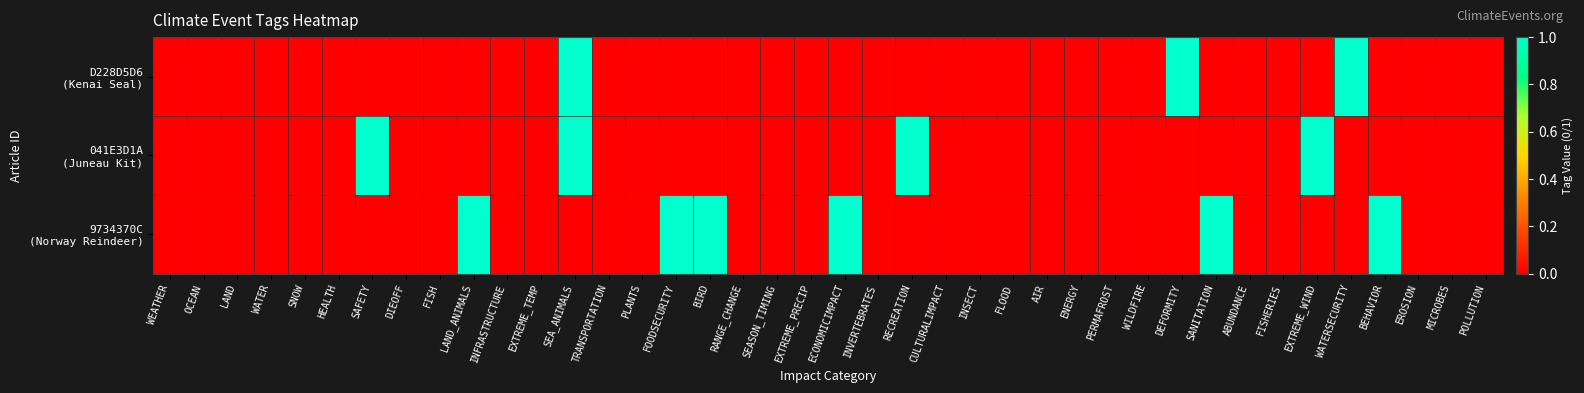

Rank the series by their average value, from highest to lowest.

9734370C (Norway Reindeer), 041E3D1A (Juneau Kit), D228D5D6 (Kenai Seal)